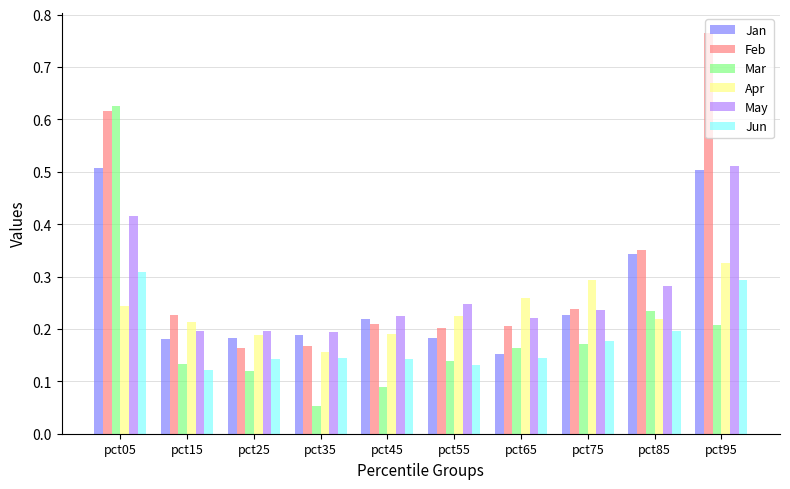

Which category has the lowest value in the Jun series?

pct15